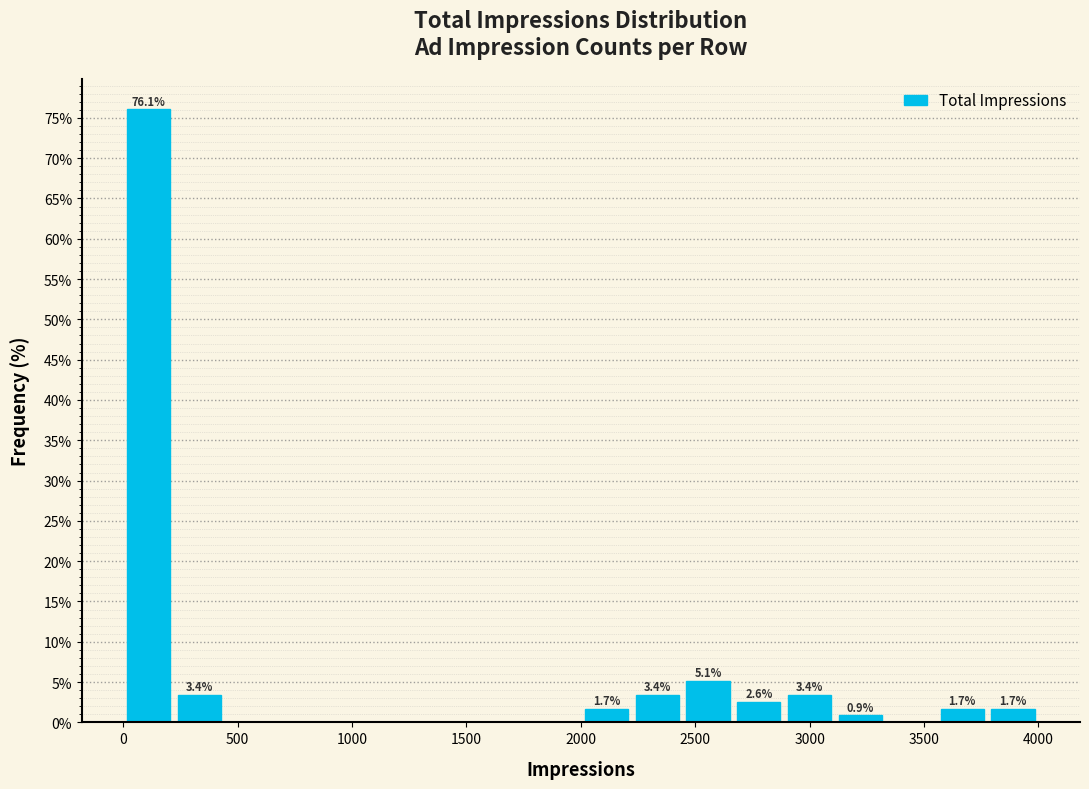

Over which range of the x-axis is the bar tallest?

0 to 200